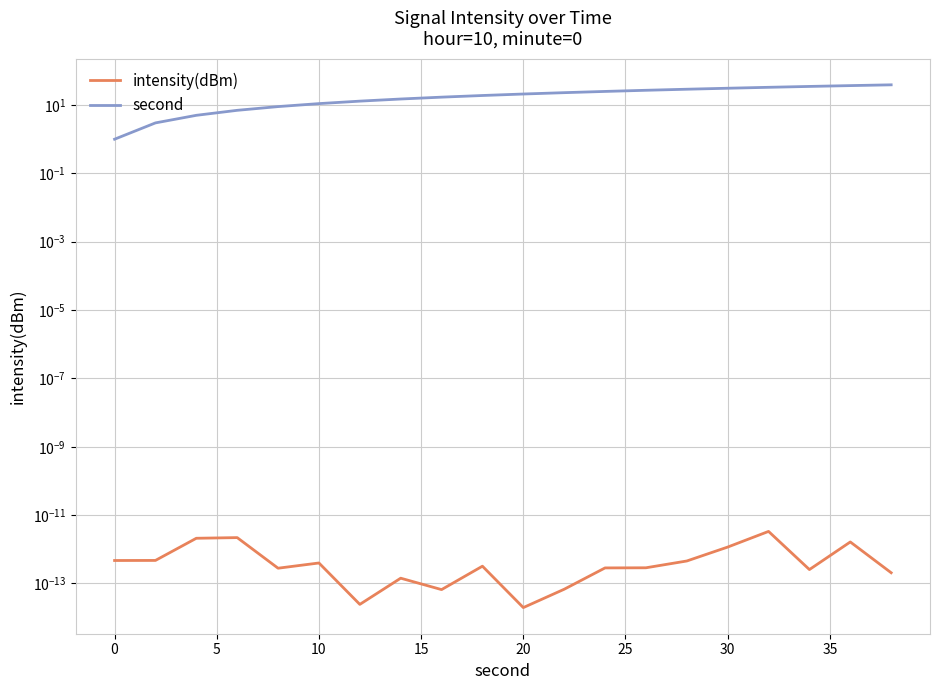

True or false: intensity(dBm) has more than 1 interior local peaks.

True